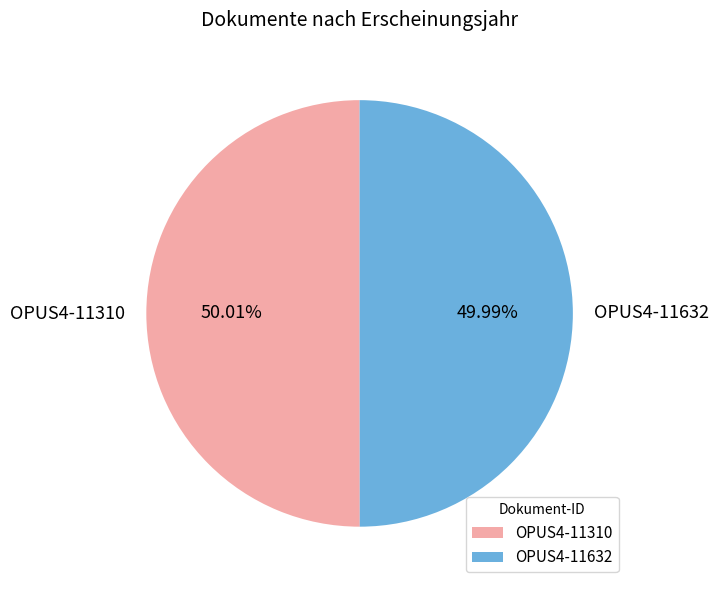

What is the ratio of the value at OPUS4-11632 to the value at OPUS4-11310?

1.0